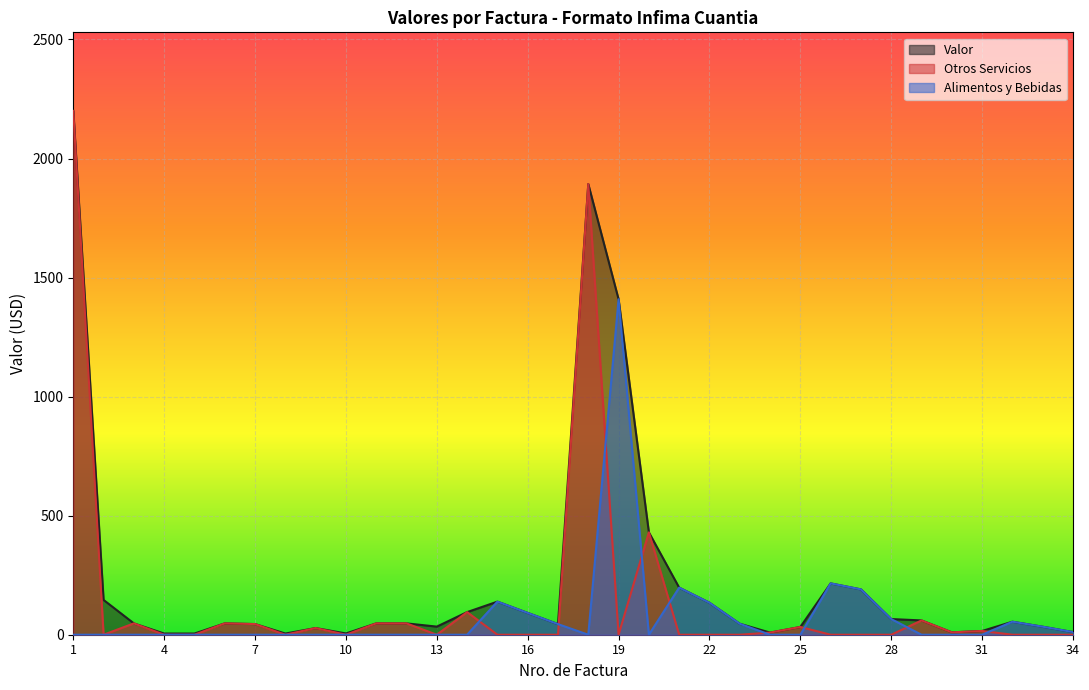

What is the sum of all Alimentos y Bebidas values?

2633.4